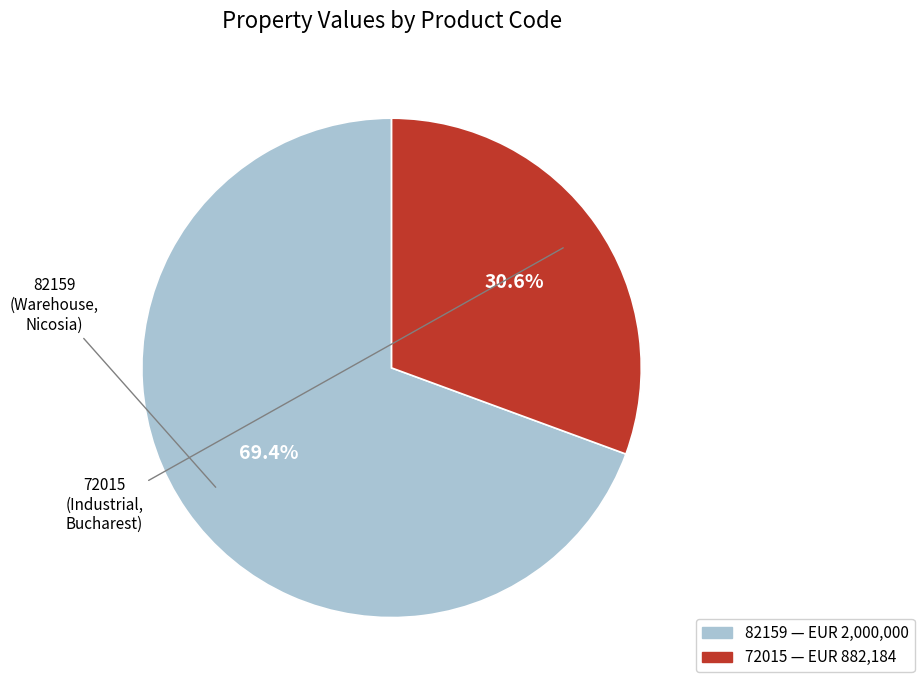

Which category accounts for the majority?

82159